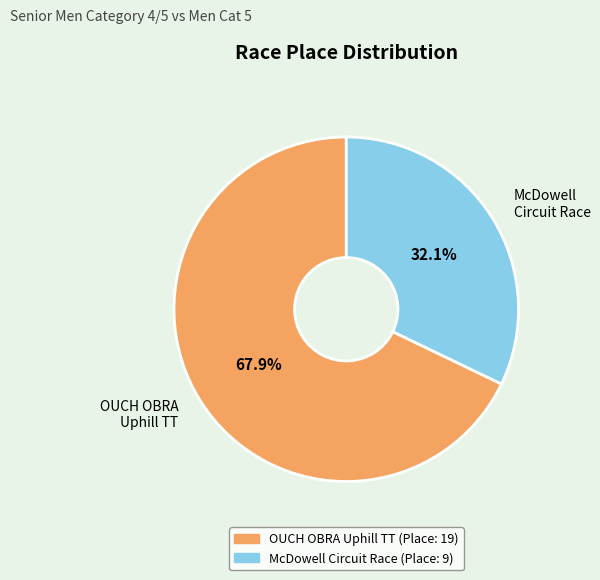

Rank the categories by value from highest to lowest.

OUCH OBRA Uphill TT, McDowell Circuit Race